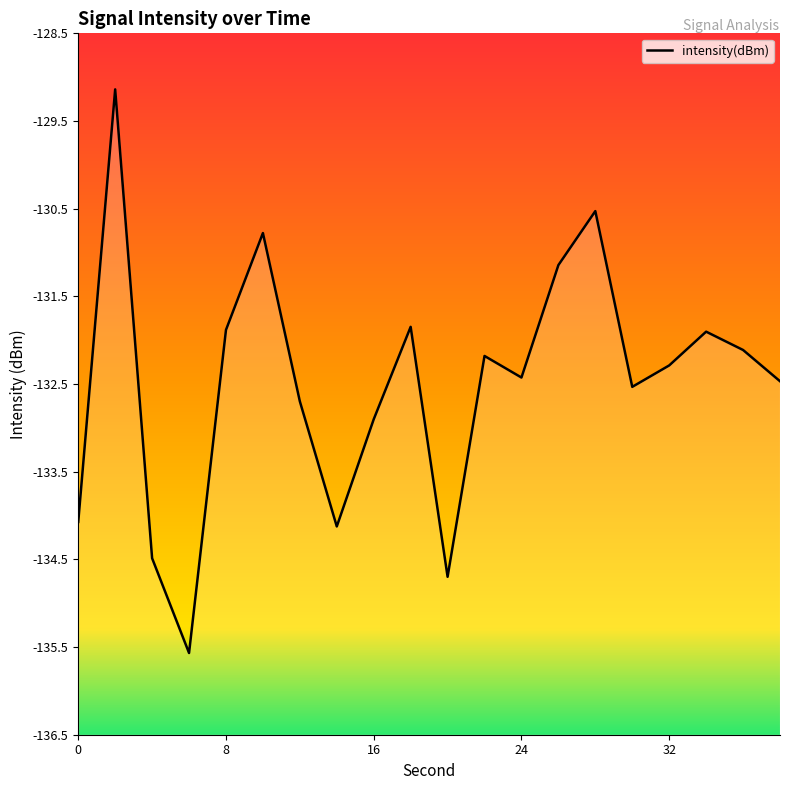

What is the change in value from 16 to 26?

+1.8